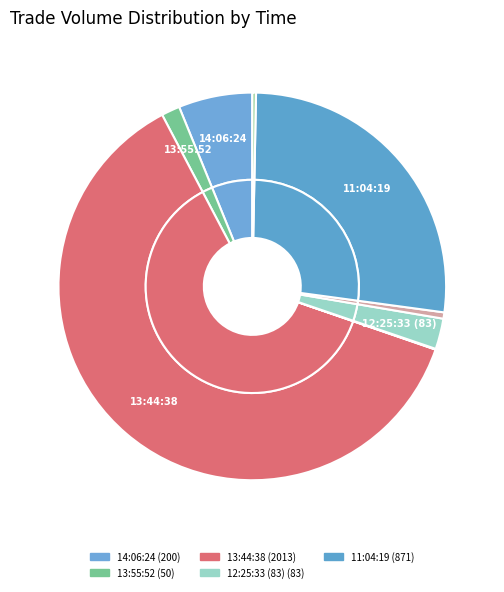

What percentage is the 11:04:19 slice, to the nearest percent?

27%